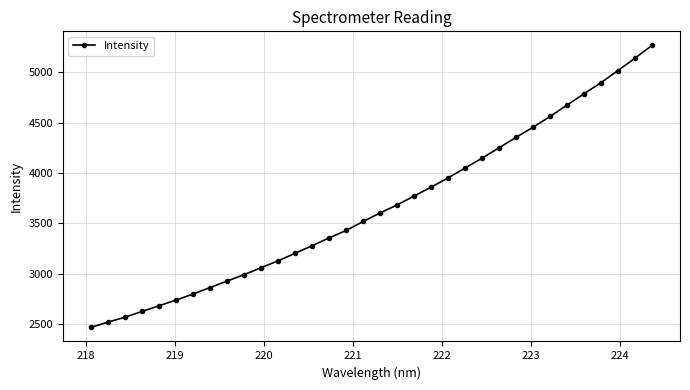

What is the greatest value displayed?

5268.8